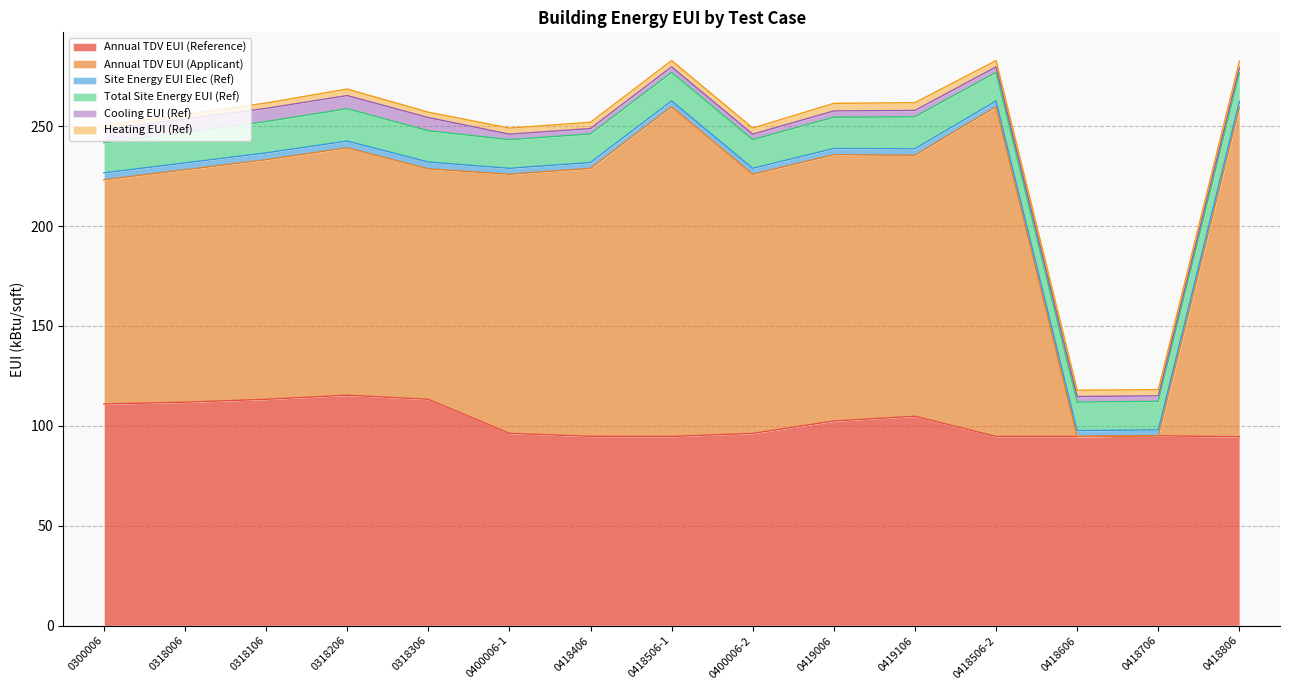

How many interior local valleys does the Heating EUI (Ref) series have?

3